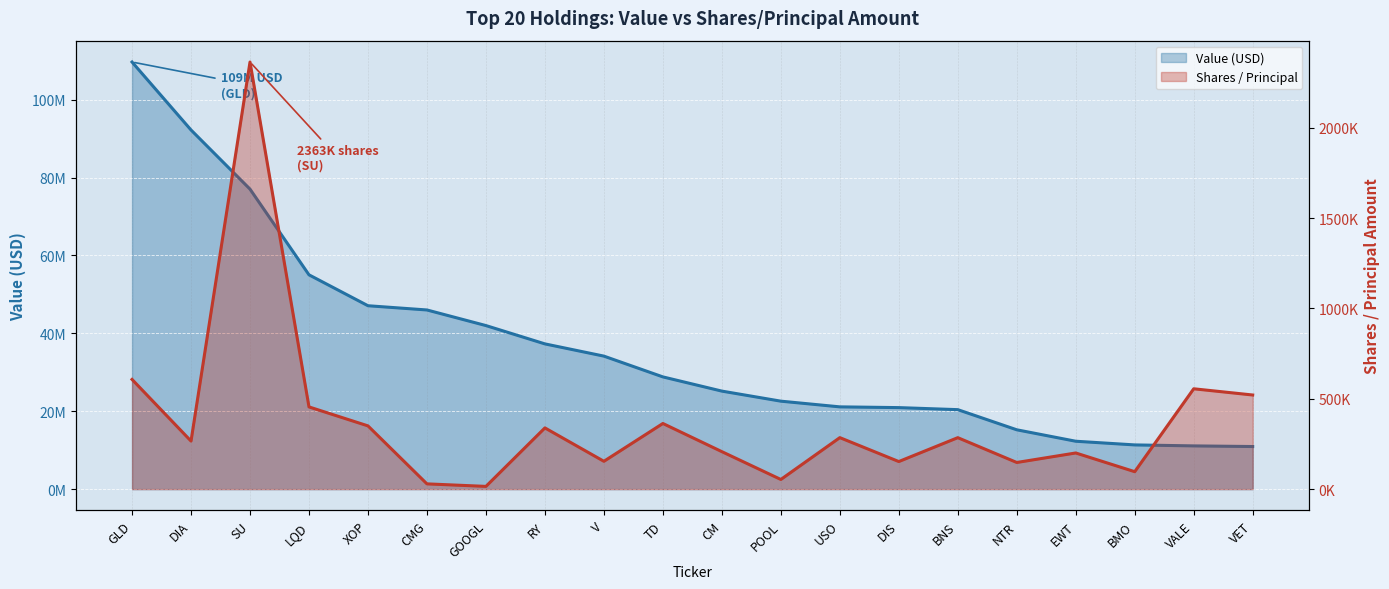

What is the difference between the highest and lowest values at GLD?

109065900